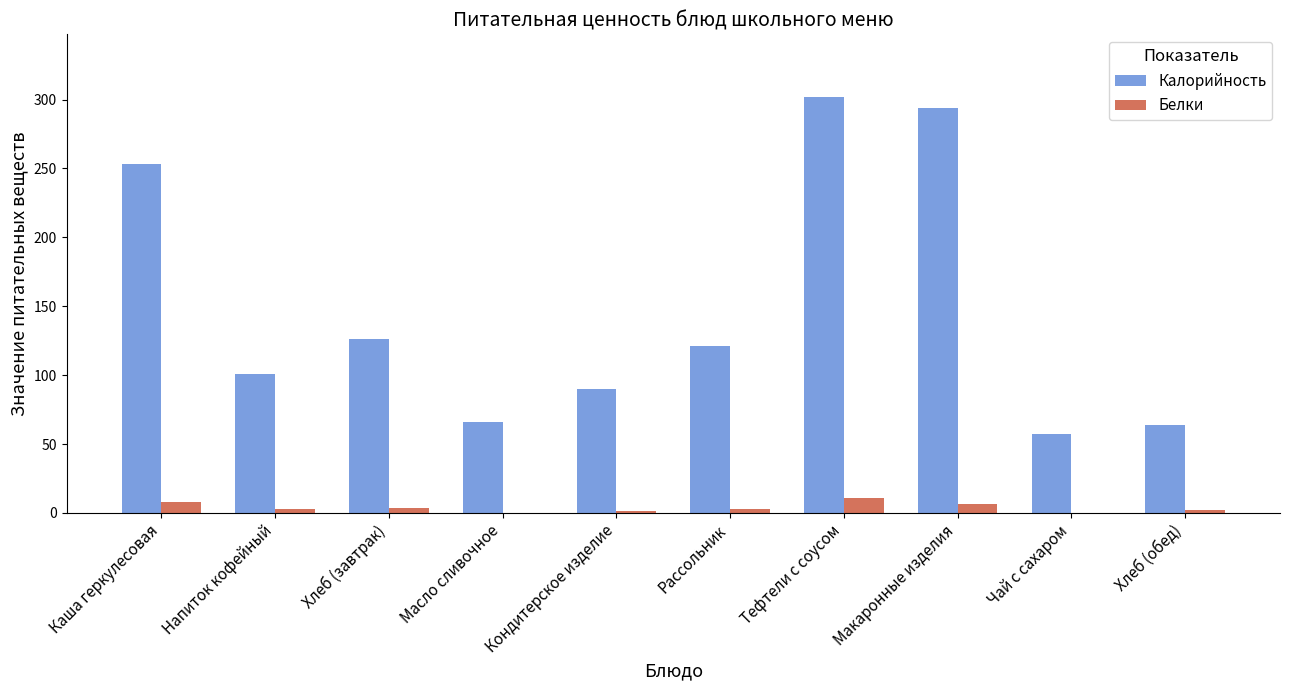

Between Хлеб (завтрак) and Кондитерское изделие, which series saw the biggest shift?

Калорийность